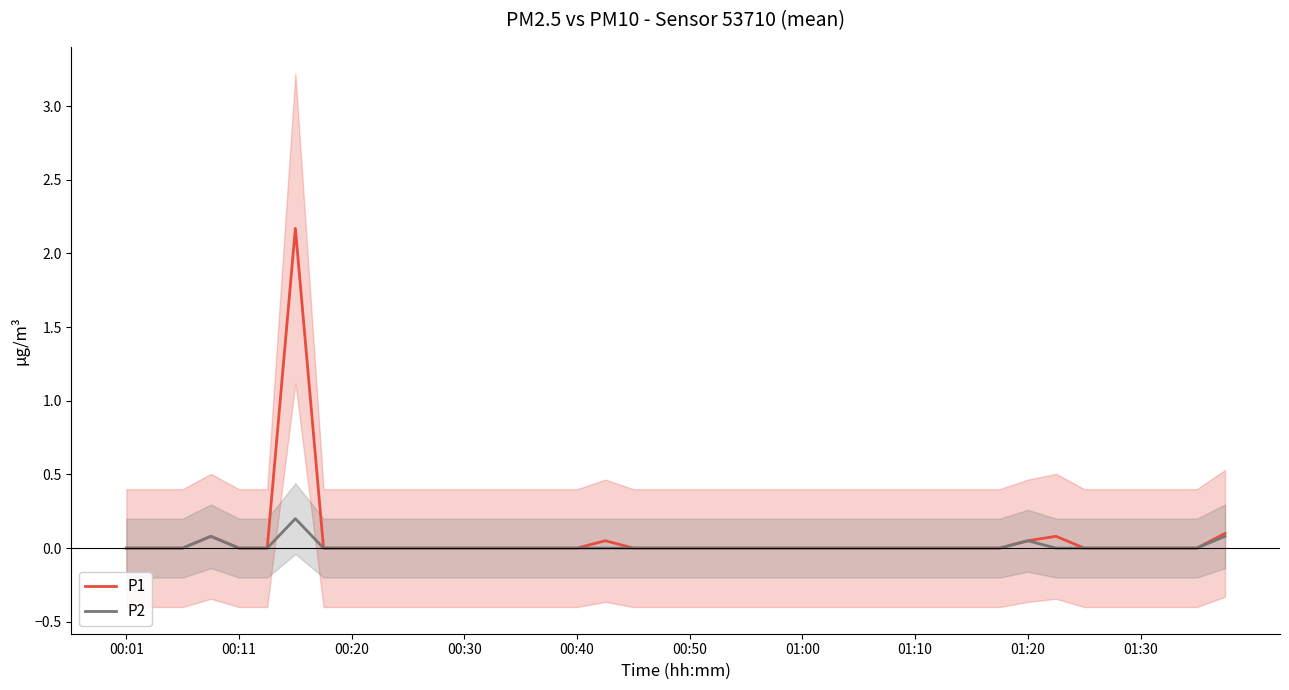

What are all the series names shown in the legend?

P1, P2